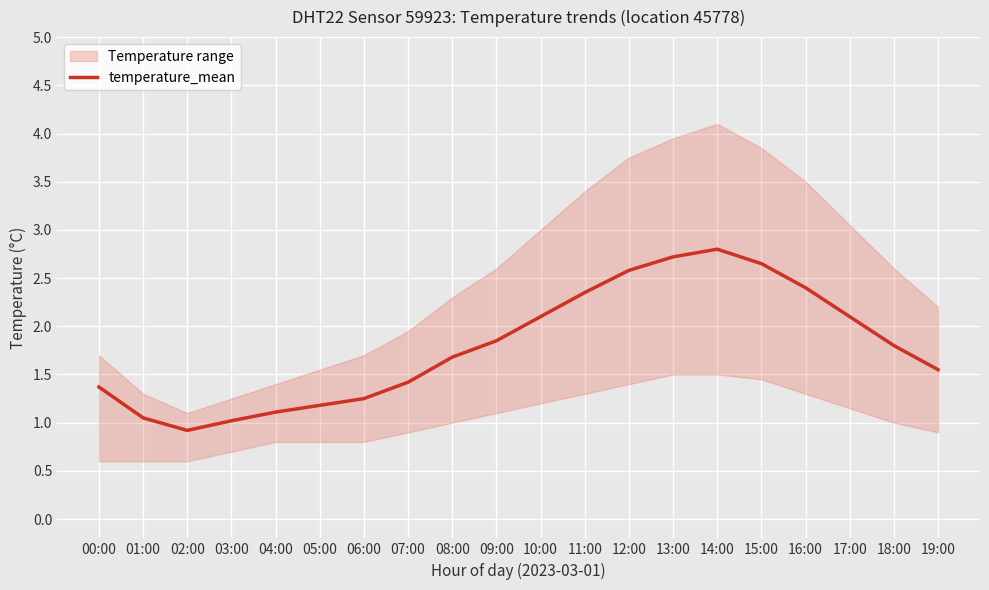

Is it true that the value at 15:00 is 1.1?

False